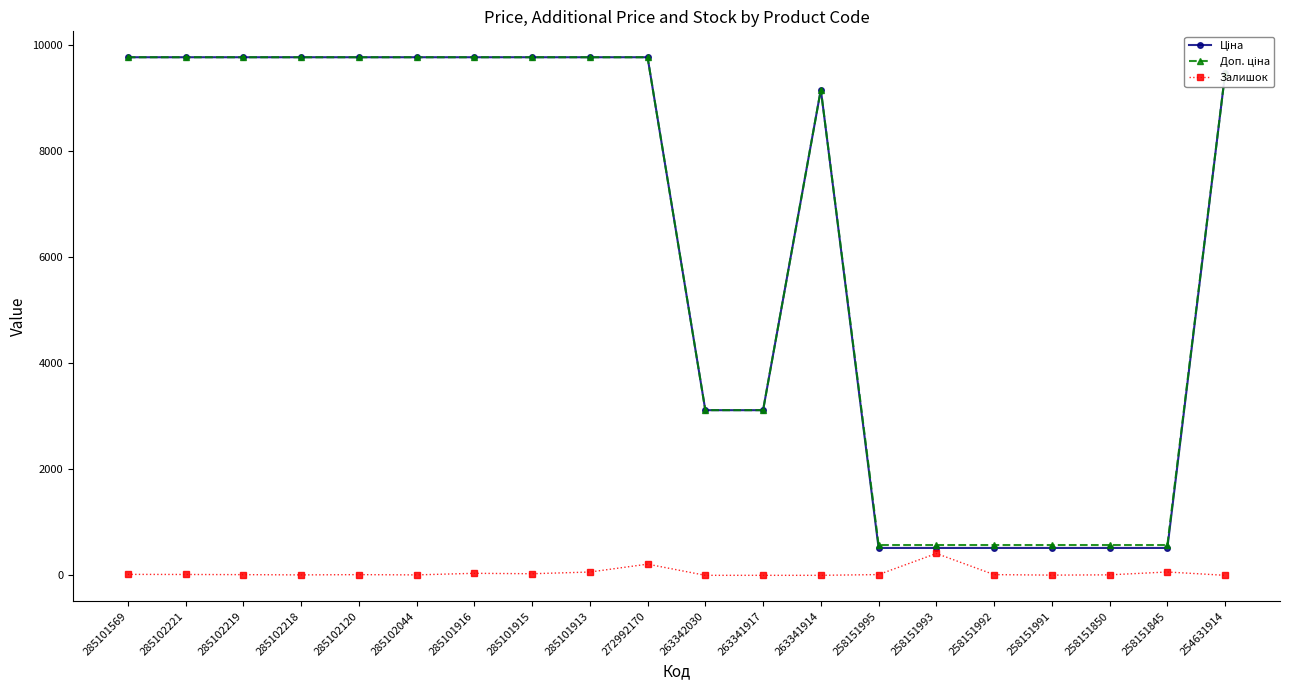

True or false: Залишок has more than 0 points higher than both neighbors.

True